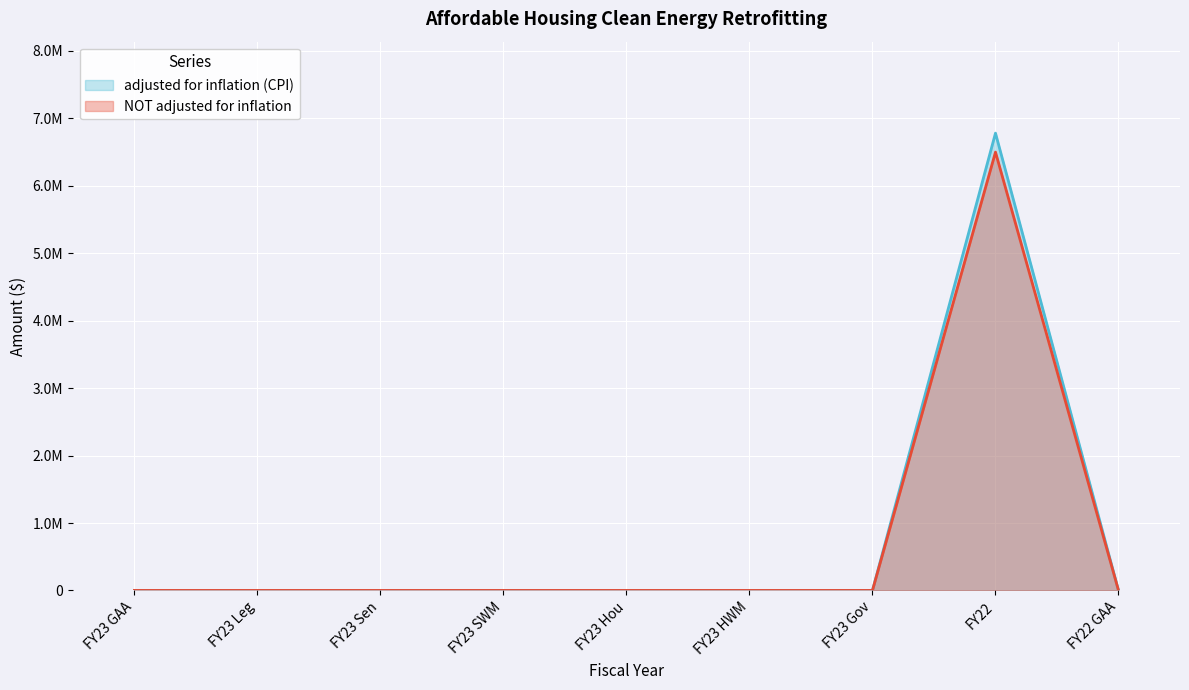

How many data points does each series have?

9